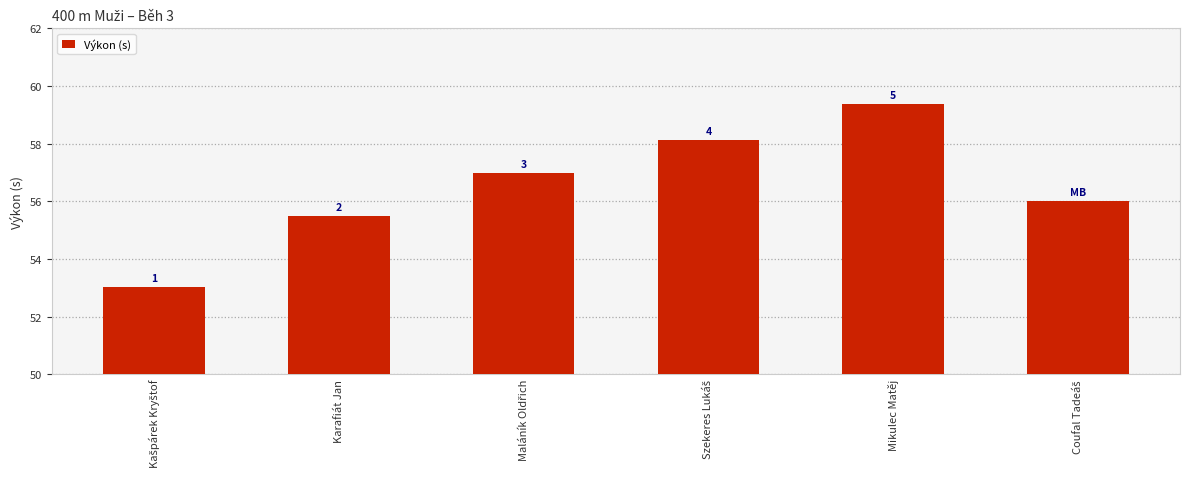

Are the bars horizontal?

No